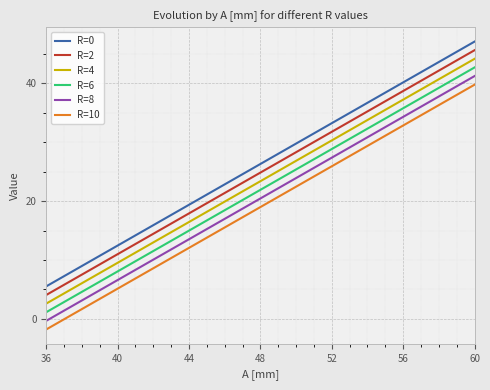

List the series in order of their overall mean, lowest first.

R=10, R=8, R=6, R=4, R=2, R=0